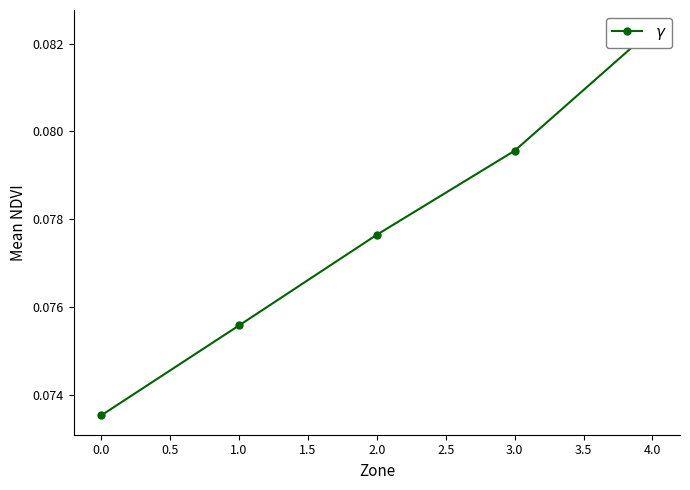

How many lines are shown in the chart?

1